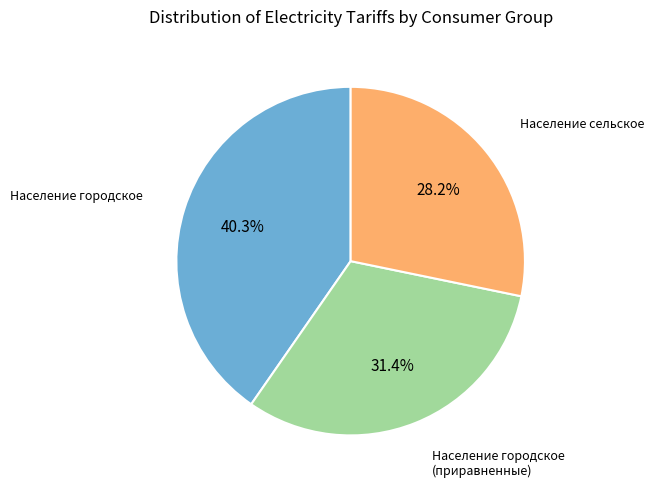

Is there a majority slice in this chart?

No